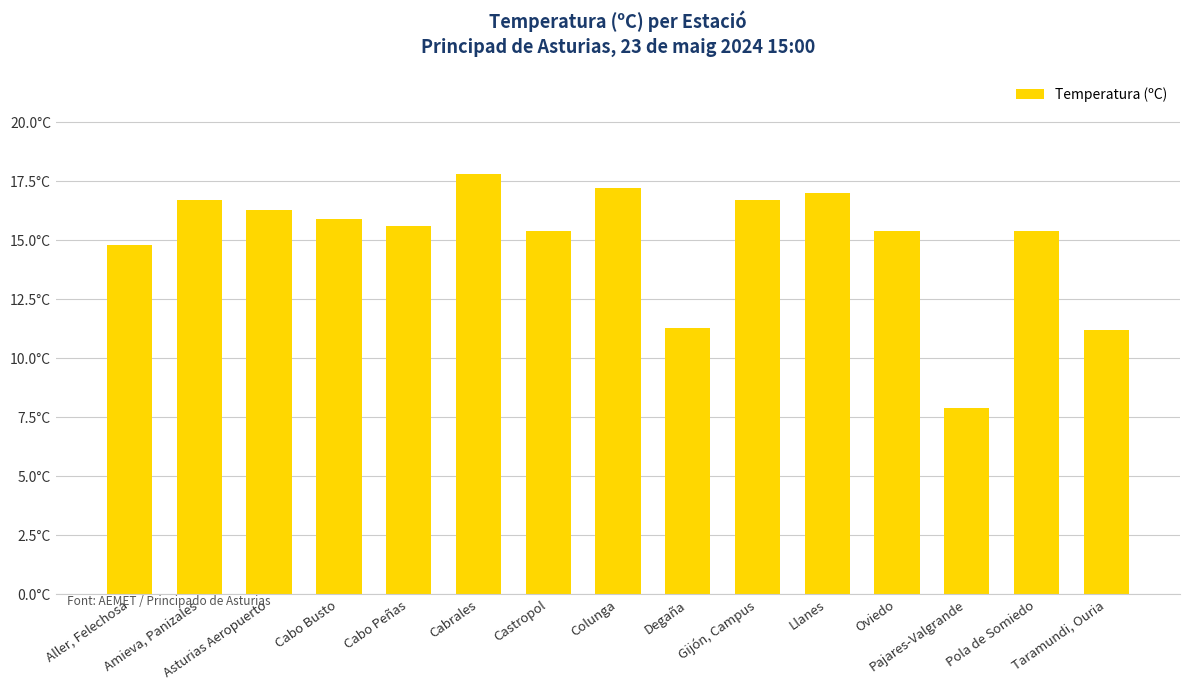

What is the difference between the maximum and second lowest values?

6.6